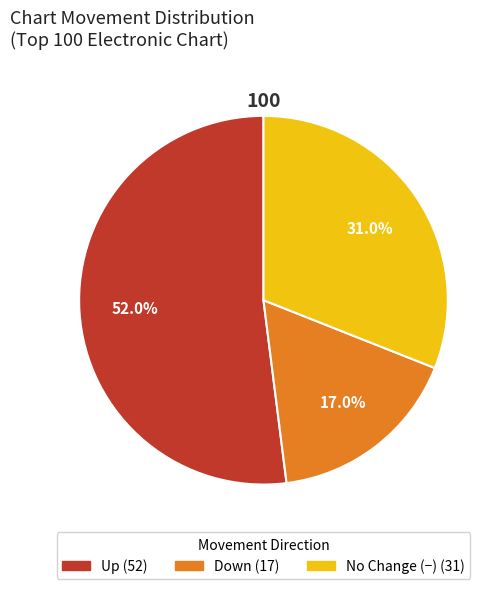

Does any single category account for the majority?

Yes